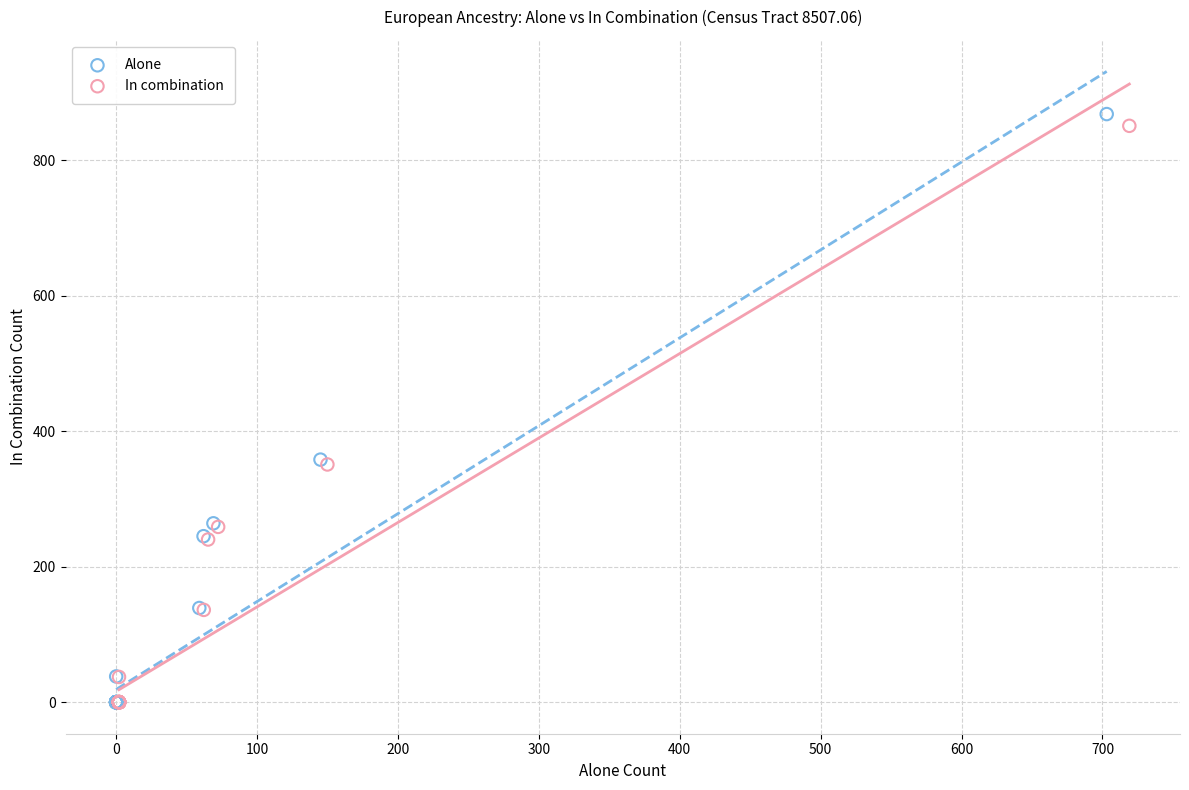

What are all the series names shown in the legend?

Alone, In combination